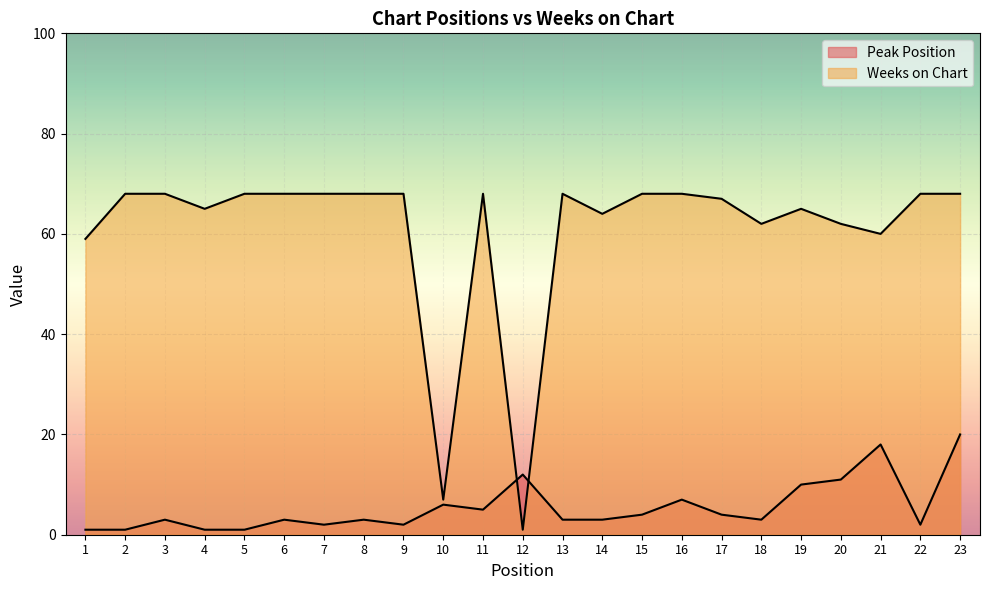

How many lines are shown in the chart?

2